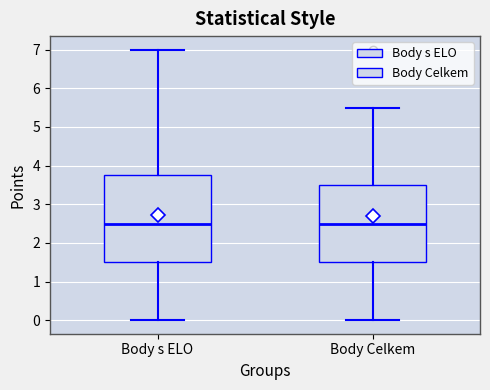

Reading left to right, transcribe this box plot: for each box, give where its median line is, the range the box spans, and where its two whiskers end, as read against the y-axis. The values are not printed on the chart, so give them approximately, as read against the axis.

Body s ELO: median 2.5, box 1.5 to 3.8, whiskers 0.0 to 7.0
Body Celkem: median 2.5, box 1.5 to 3.5, whiskers 0.0 to 5.5